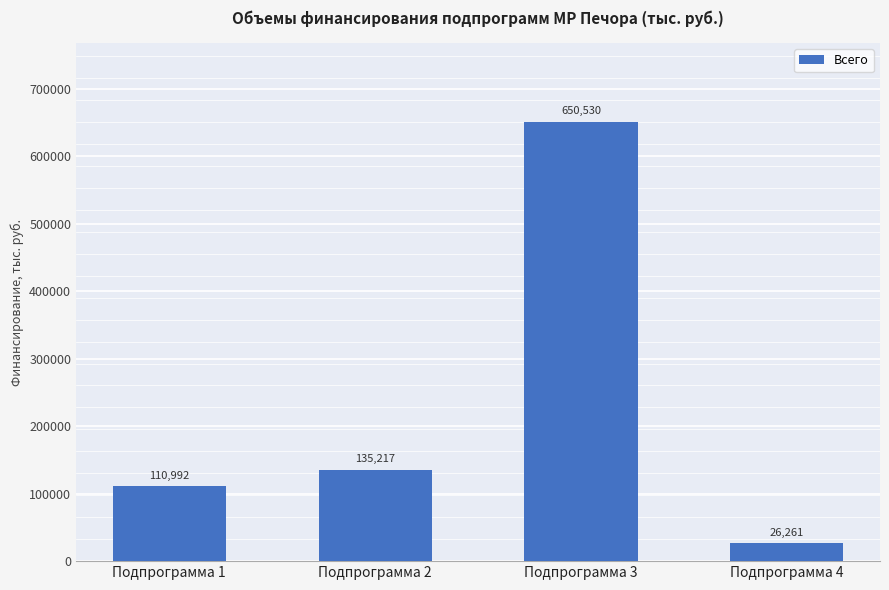

List the labels in order of value, smallest first.

Подпрограмма 4, Подпрограмма 1, Подпрограмма 2, Подпрограмма 3